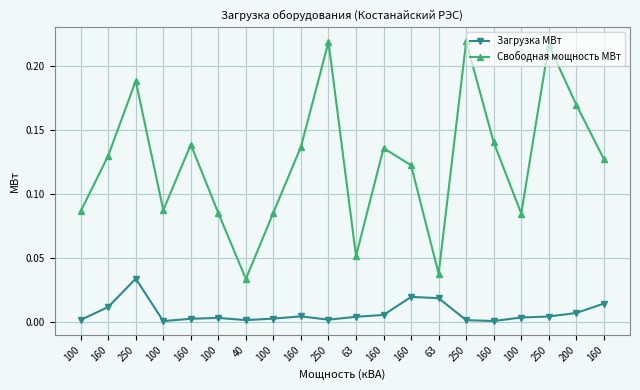

Where is Свободная мощность МВт nearest to the value 0?

40